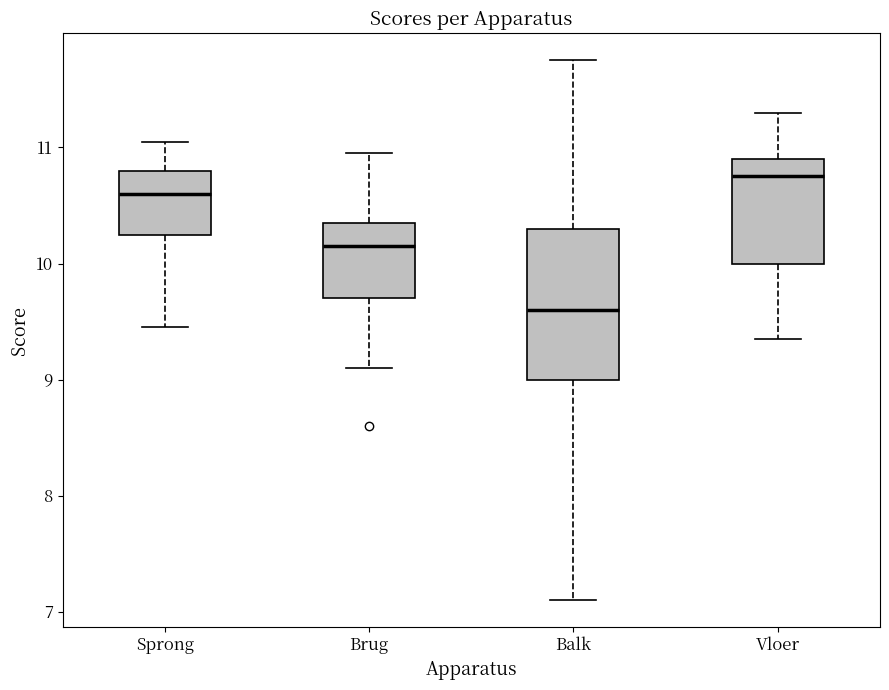

Which box has the highest median line?

Vloer